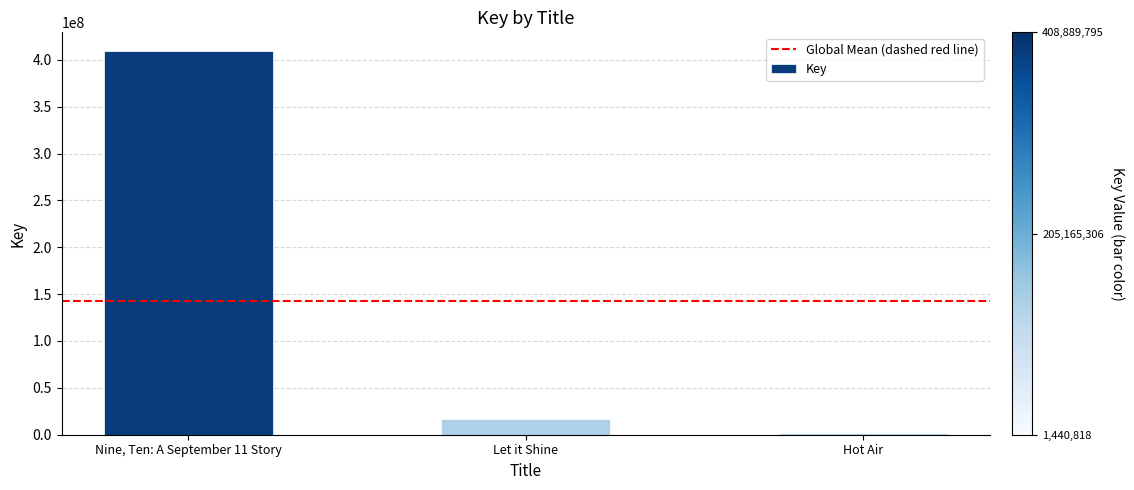

What is the difference between the maximum and second lowest values?

392268287